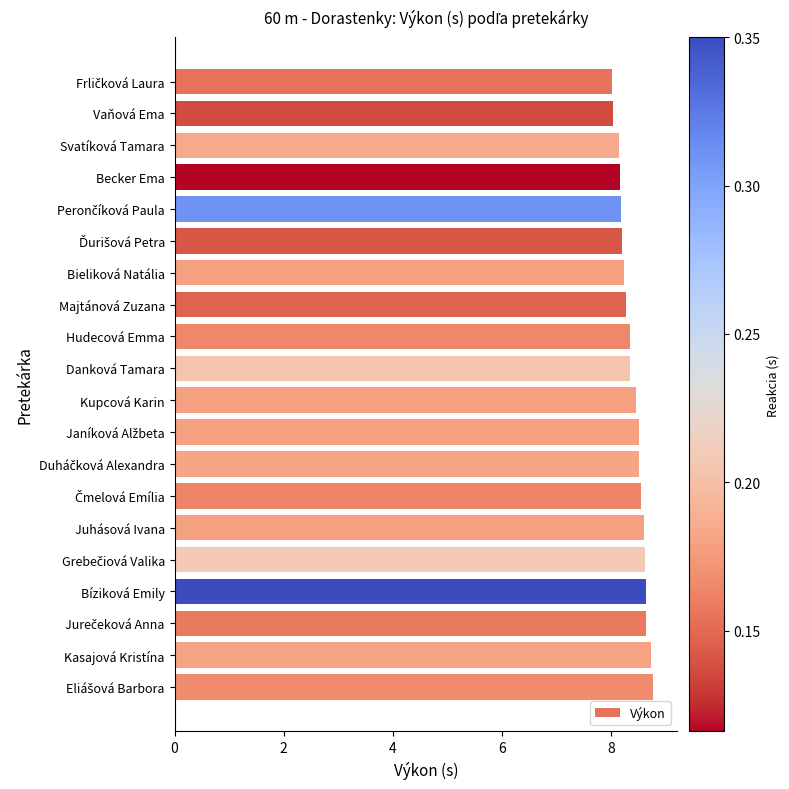

What is the maximum value shown in the chart?

8.8